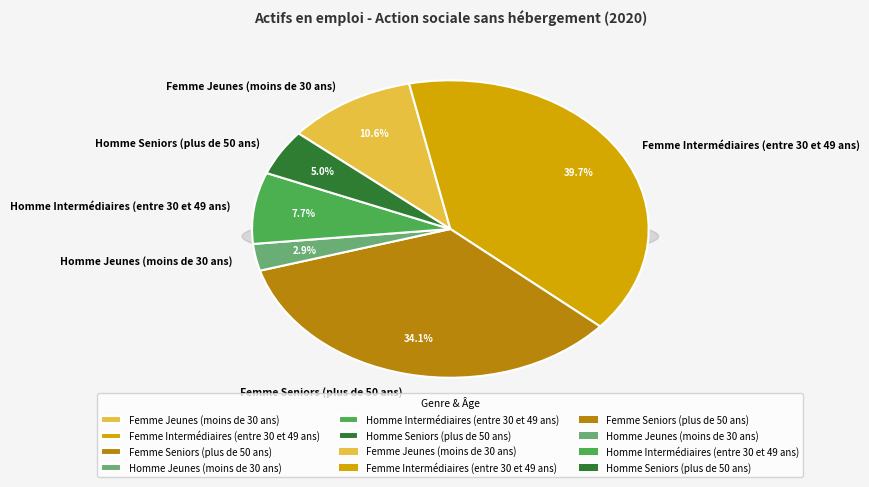

Rank the categories by value from lowest to highest.

Homme Jeunes (moins de 30 ans), Homme Seniors (plus de 50 ans), Homme Intermédiaires (entre 30 et 49 ans), Femme Jeunes (moins de 30 ans), Femme Seniors (plus de 50 ans), Femme Intermédiaires (entre 30 et 49 ans)